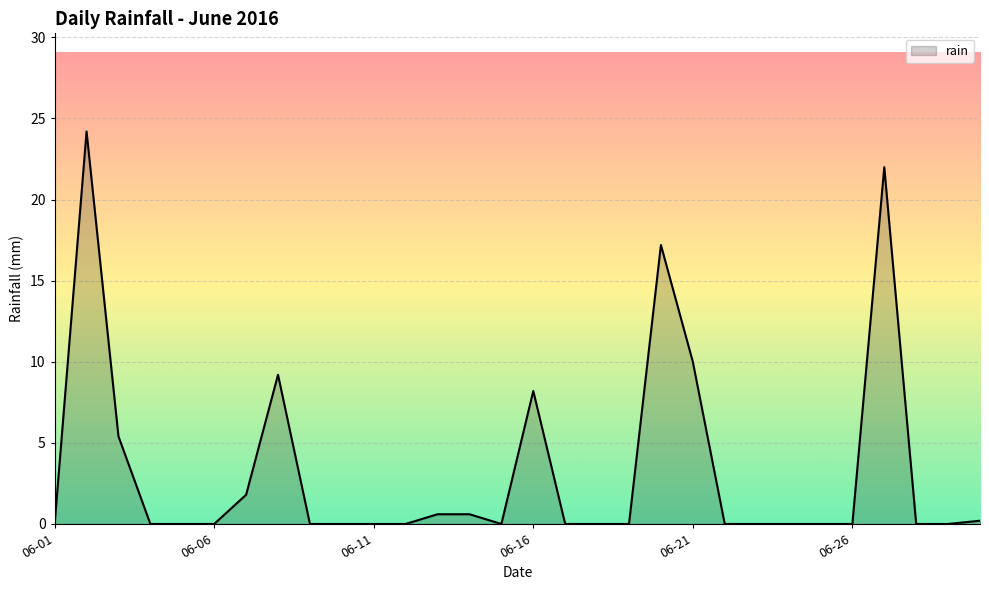

How many lines are shown in the chart?

1